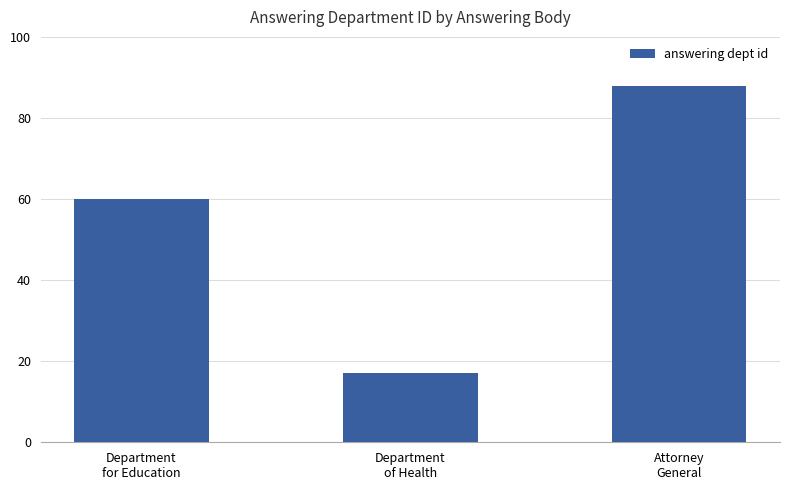

Reading left to right, transcribe all the data shown in this chart.

60	17	88